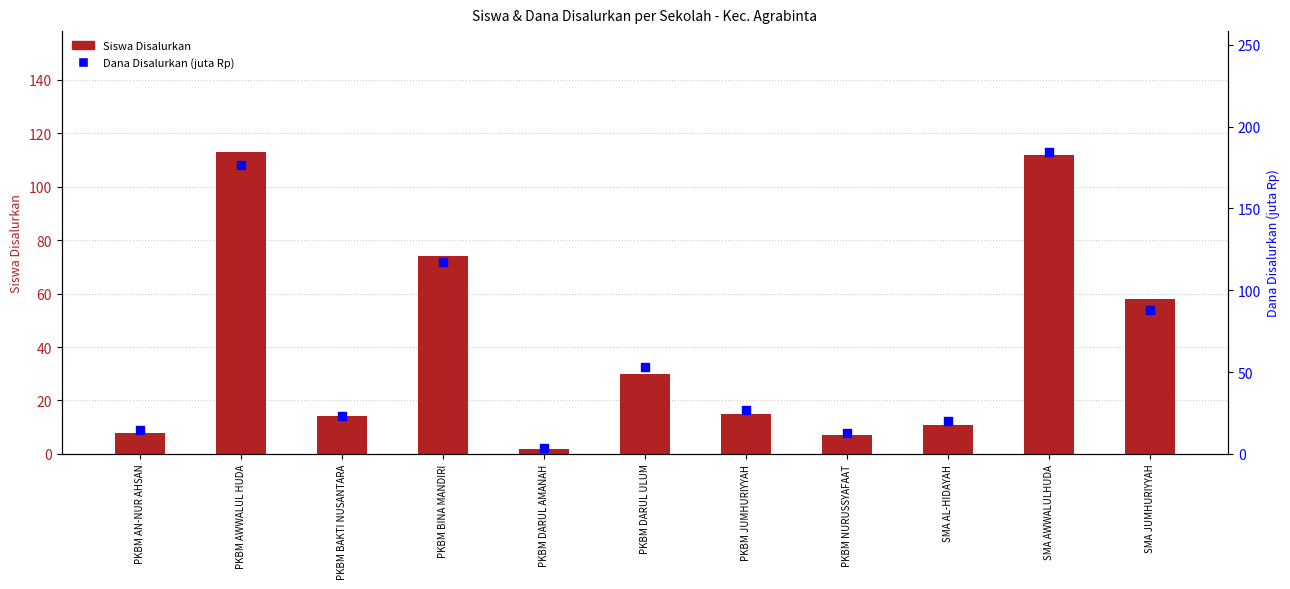

What is the total value across all series at PKBM BAKTI NUSANTARA?

37.4